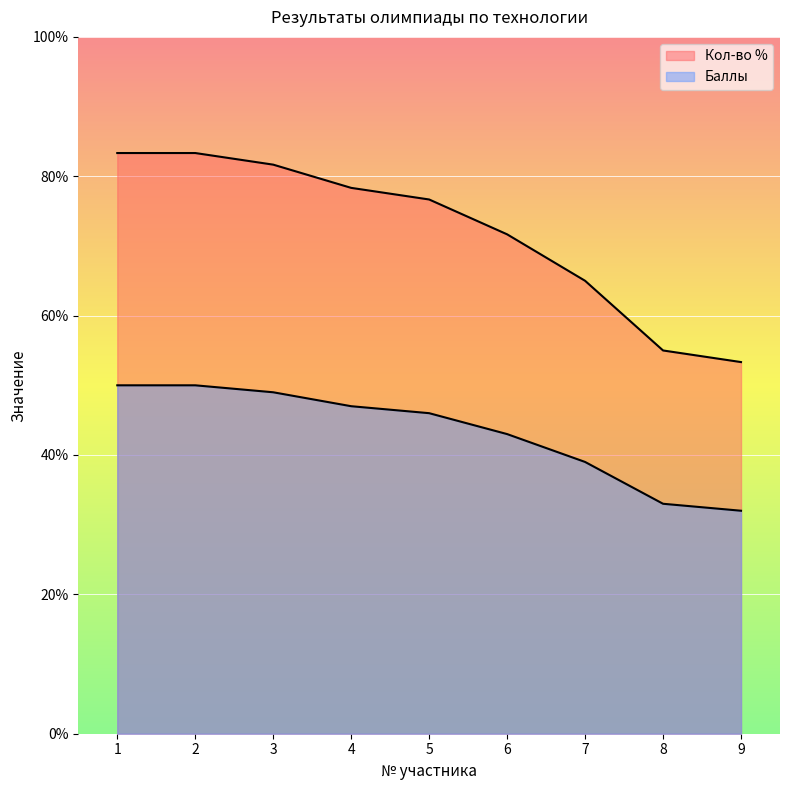

Which series has the largest range (max minus min)?

Кол-во %